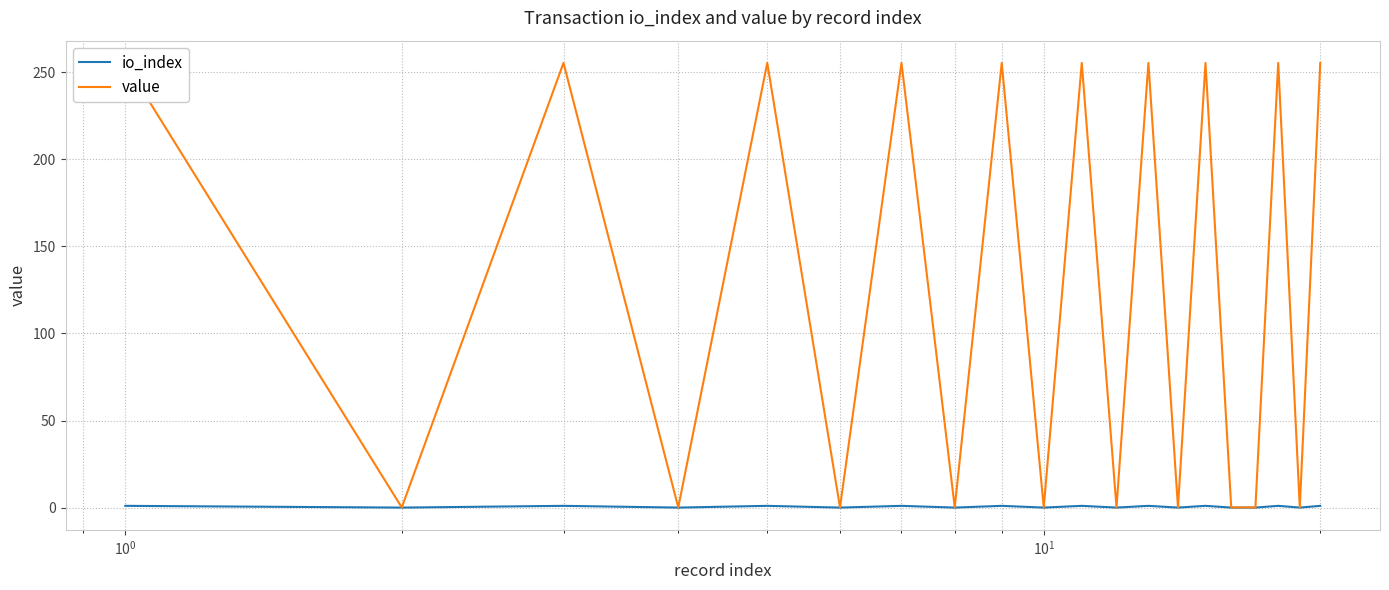

What is the average value of the io_index series?

0.5